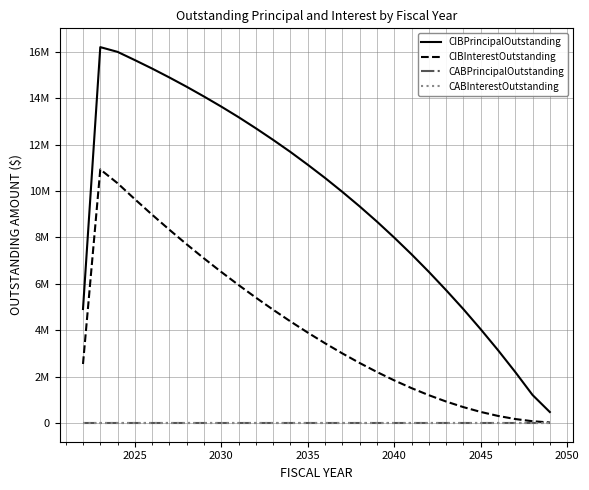

True or false: CABPrincipalOutstanding has more than 2 interior local peaks.

False